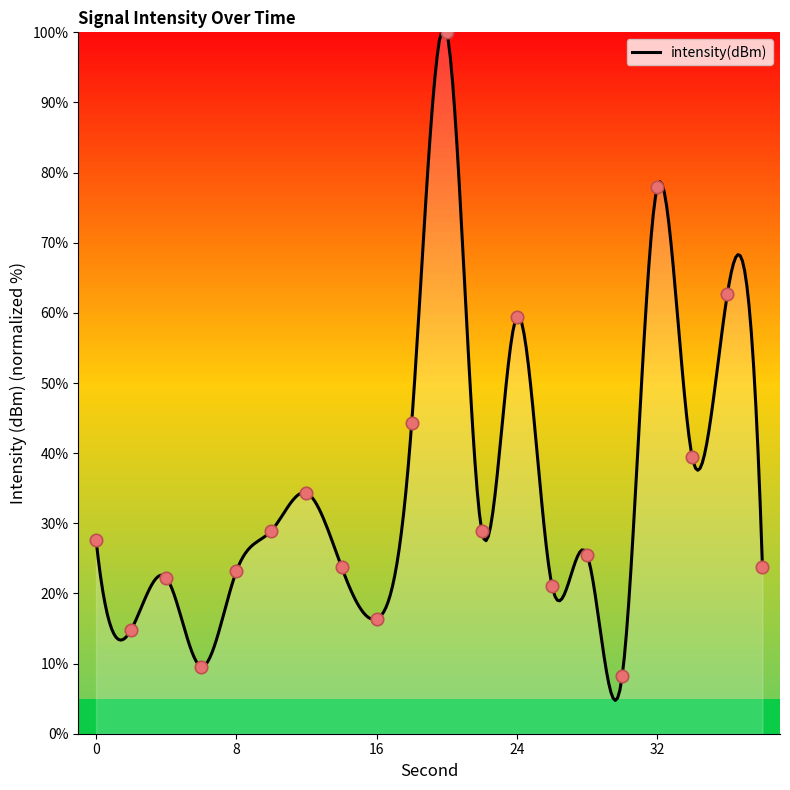

Approximately how many times larger is the value at 8 compared to 26?

1.1